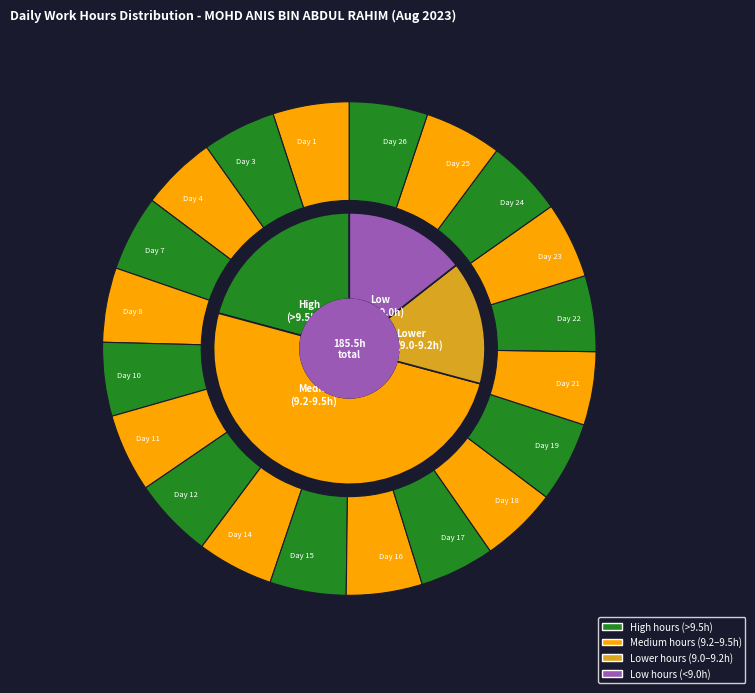

To the nearest percent, what is the combined percentage of Day 7 and Day 26?

10%